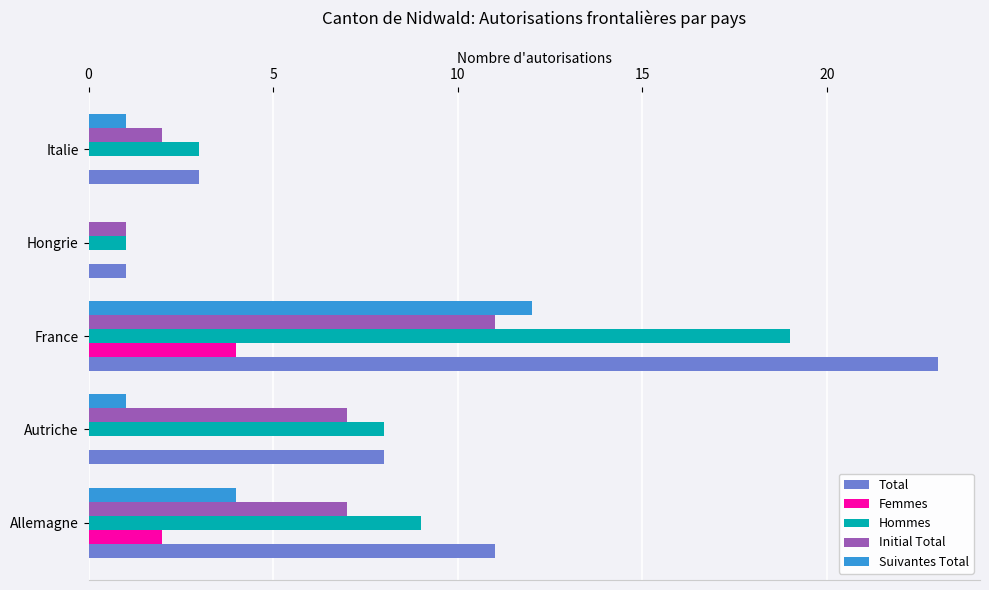

Count the number of categories in the chart.

5